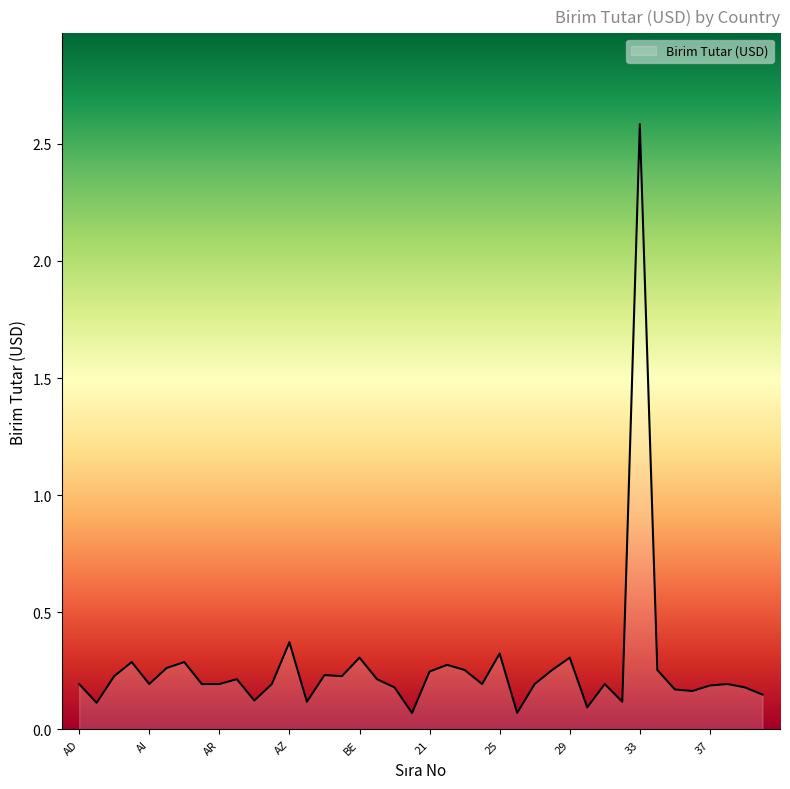

What is the greatest value displayed?

2.6